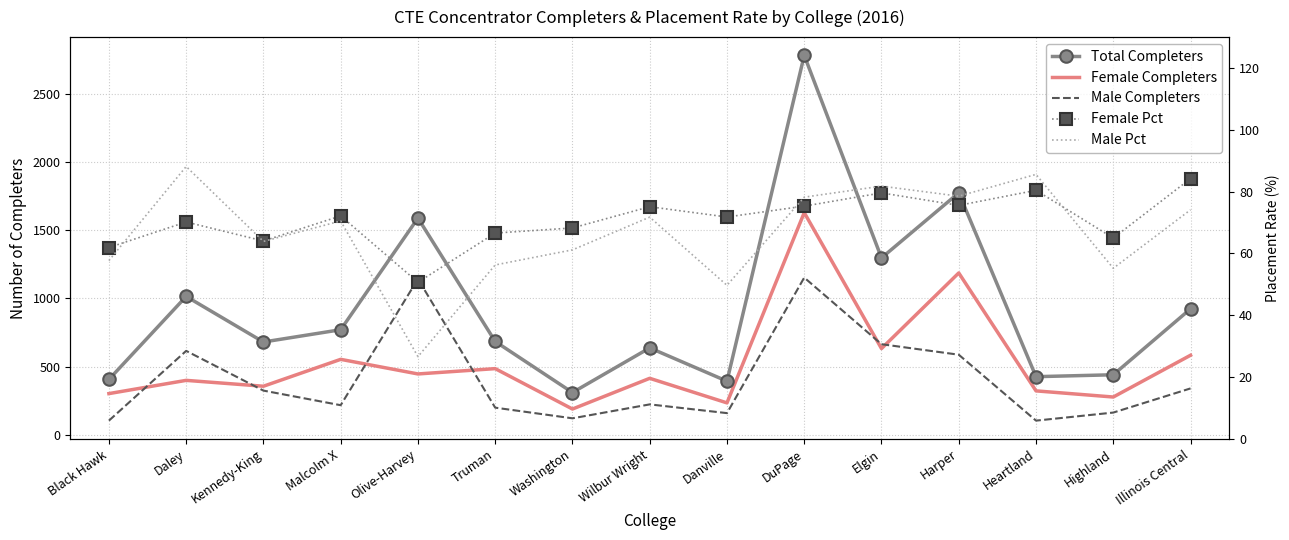

Reading left to right, list all the values displayed in this chart.

Total Completers: 406.0	1014.0	680.0	770.0	1588.0	684.0	310.0	637.0	393.0	2780.0	1296.0	1773.0	426.0	440.0	923.0
Female Completers: 302.0	399.0	356.0	553.0	446.0	485.0	189.0	414.0	234.0	1628.0	632.0	1186.0	322.0	277.0	583.0
Male Completers: 104.0	615.0	324.0	217.0	1142.0	199.0	121.0	223.0	159.0	1152.0	664.0	587.0	104.0	163.0	340.0
Female Pct: 61.9	70.2	64.0	72.2	50.7	66.6	68.2	75.1	71.8	75.3	79.6	75.5	80.4	65.0	84.2
Male Pct: 57.7	88.1	63.9	70.5	26.6	56.3	61.2	71.8	49.7	78.2	81.8	78.5	85.6	55.2	74.1